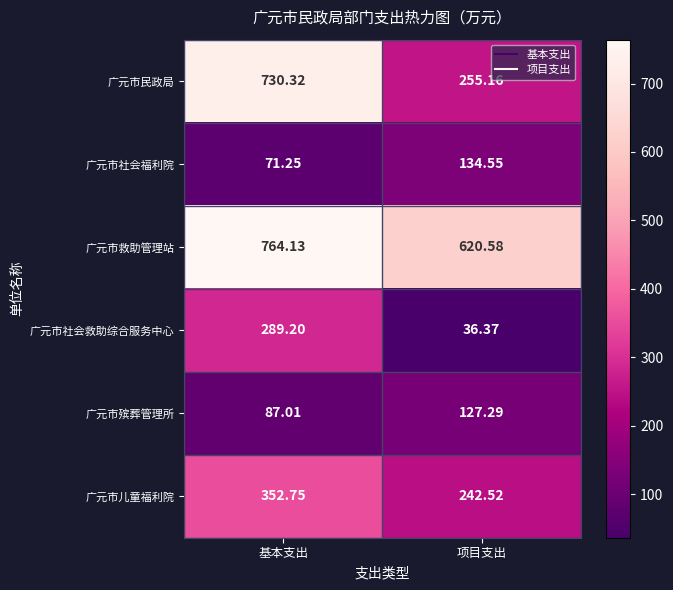

Which series has the widest spread of values?

广元市民政局